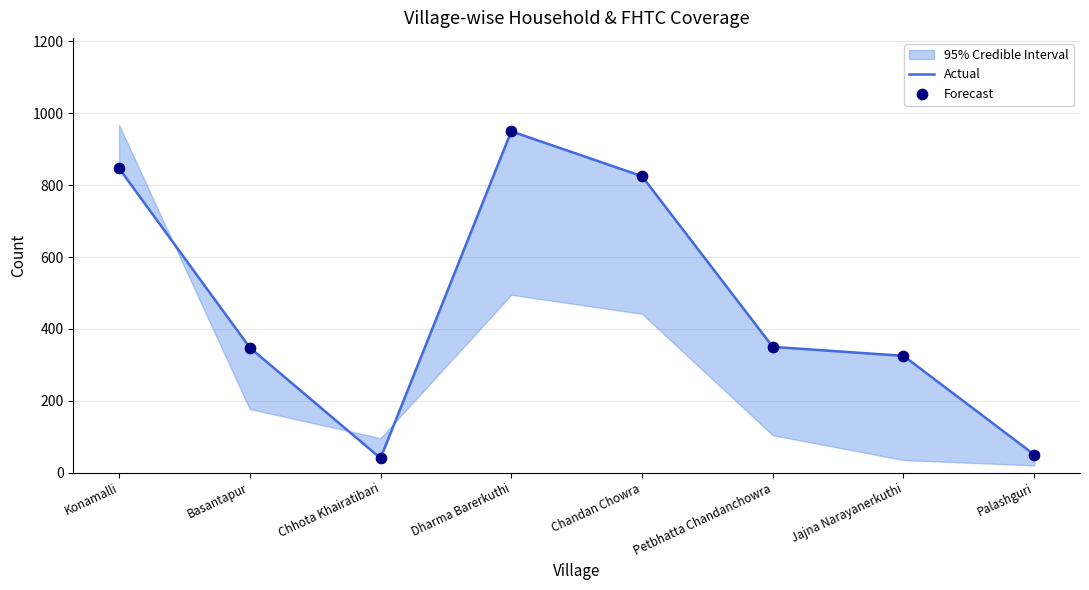

Which series has the largest total across all categories?

Actual